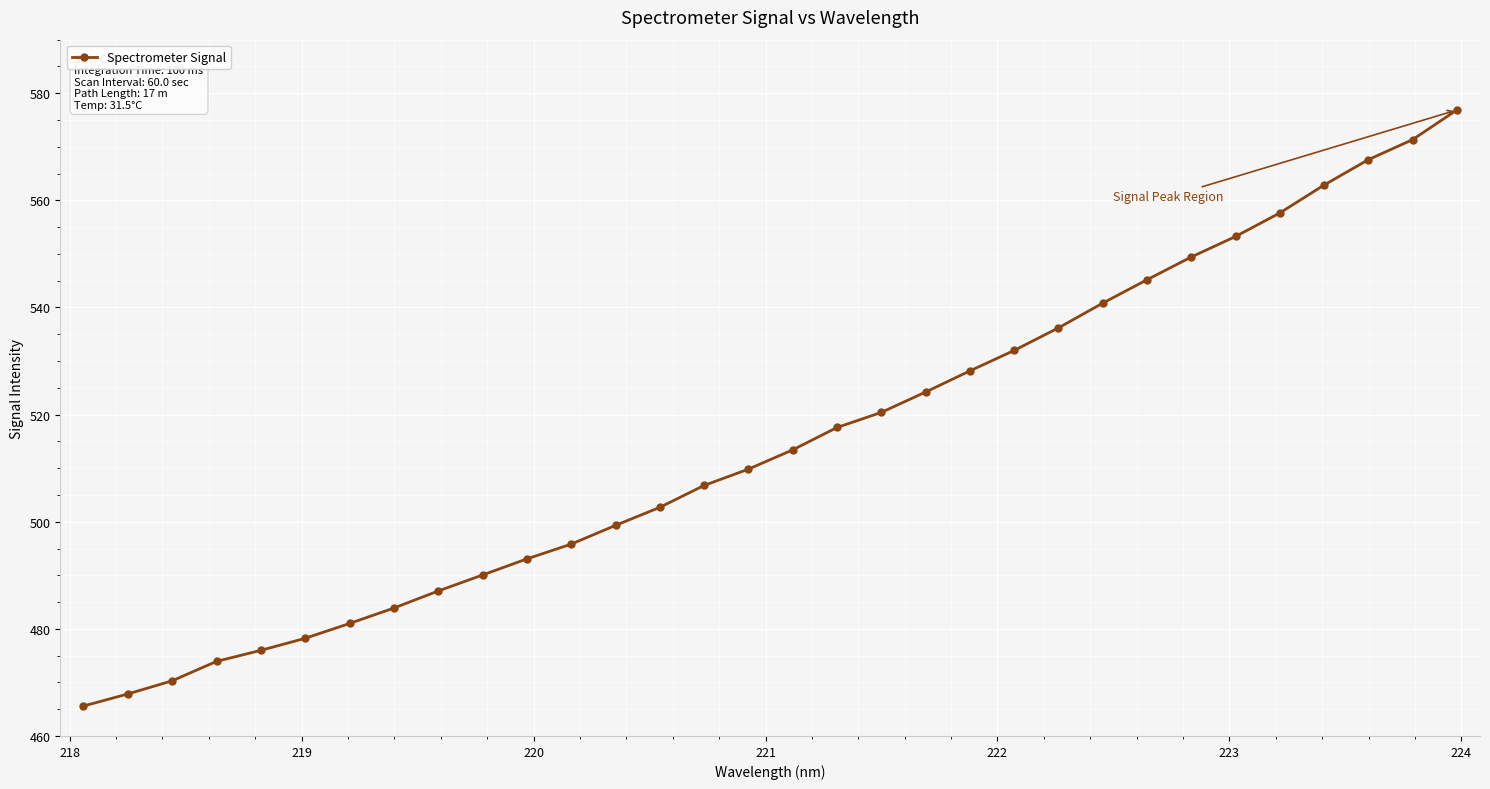

What is the sum of all values?

16478.3